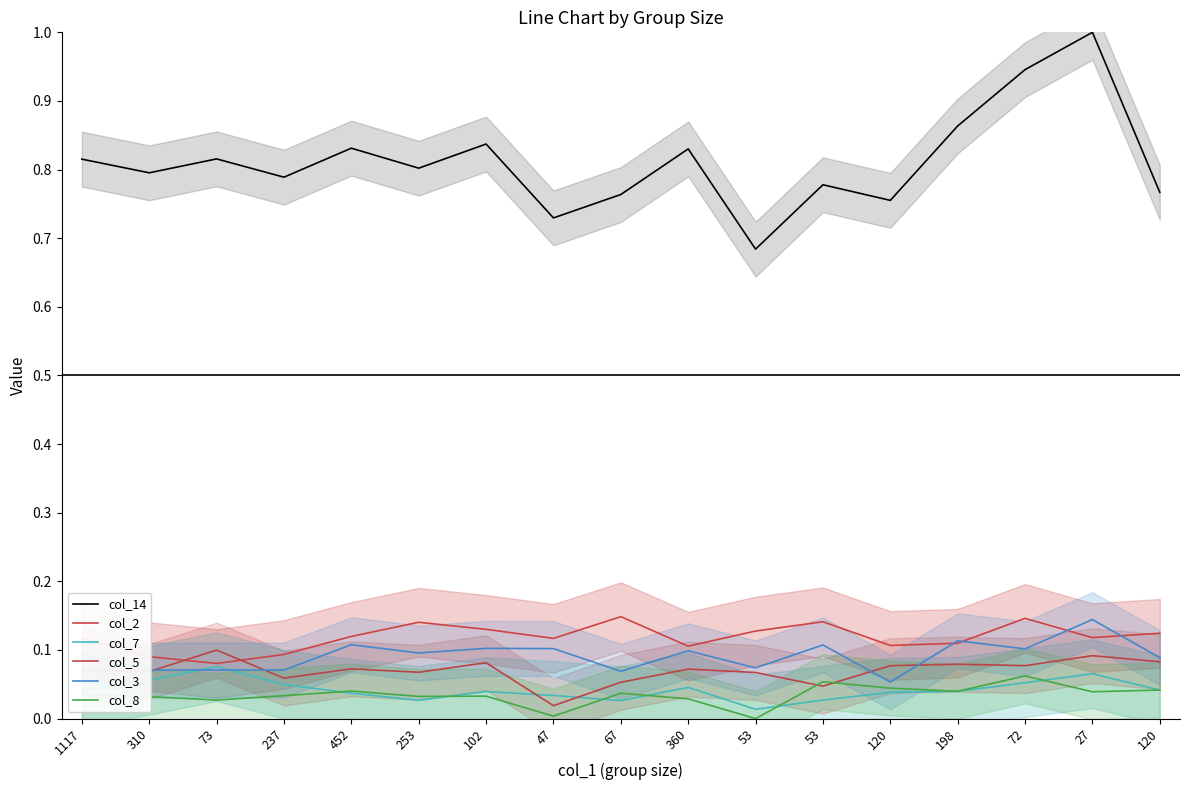

True or false: col_14 and col_7 intersect in this chart.

False